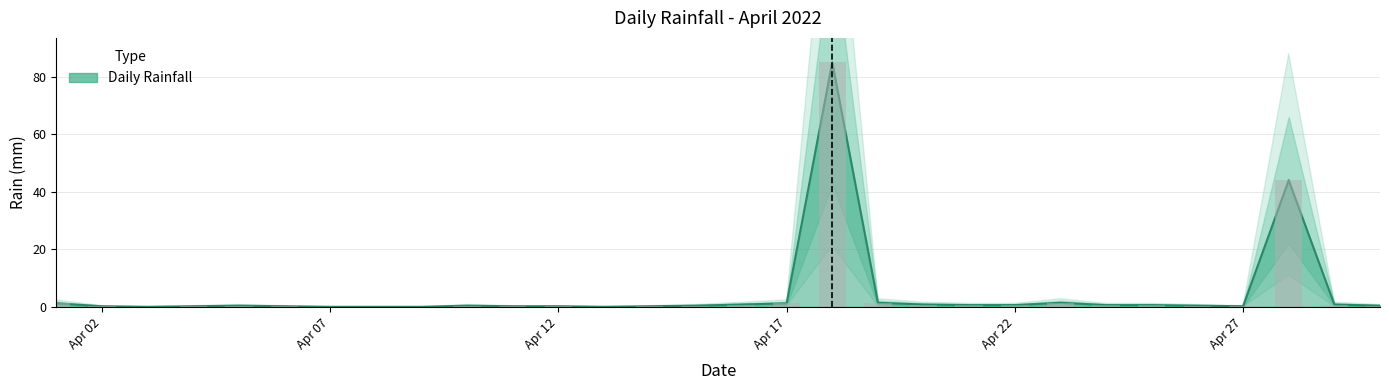

At which label is the value closest to 42?

2022-04-28